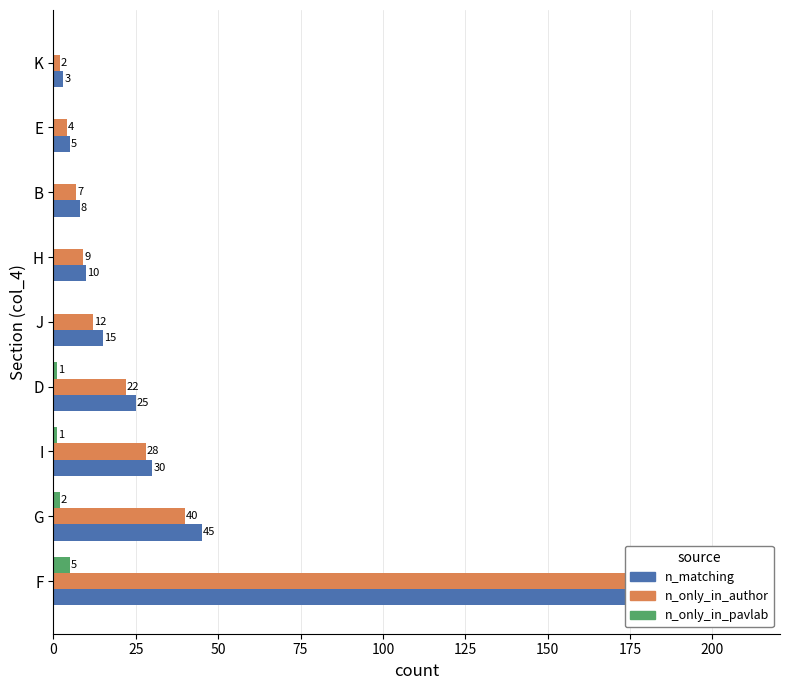

The value of n_matching at 200 is 1. True or false?

False